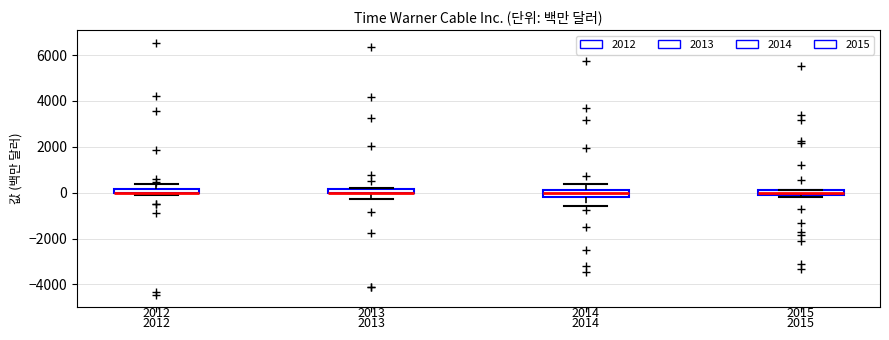

Where does the upper whisker of the box at x = 2012 end on the y-axis? The values are not printed on the chart, so give them approximately, as read against the axis.

400